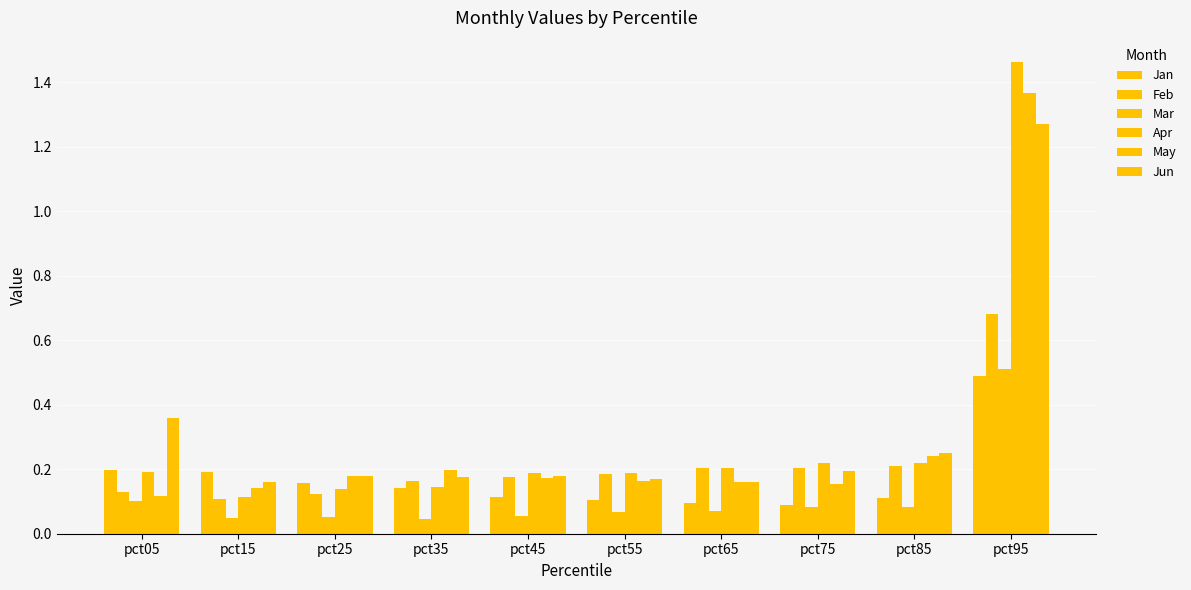

What is the maximum value shown in the chart?

1.5